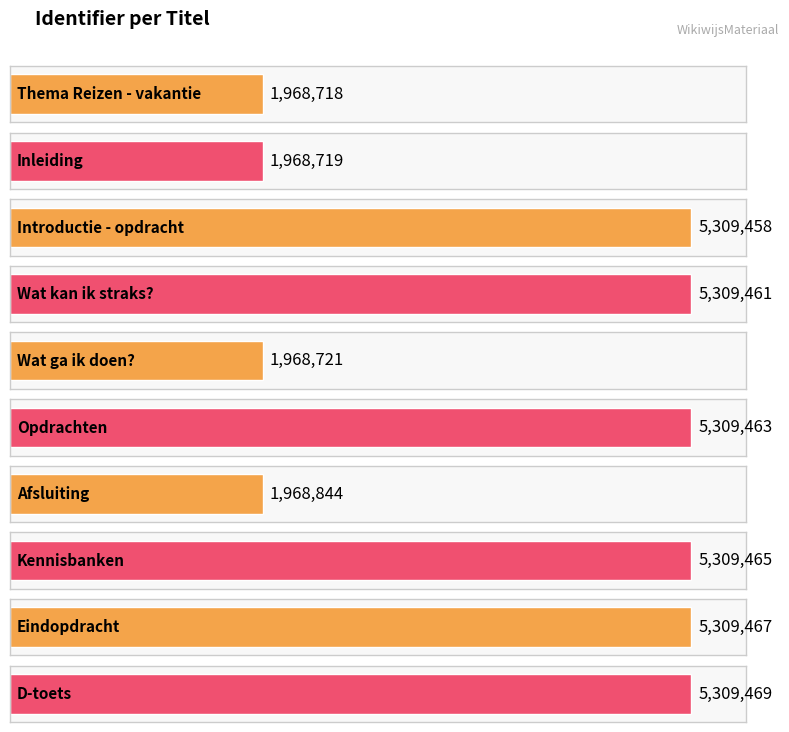

True or false: the data shows 777347 at Afsluiting.

False